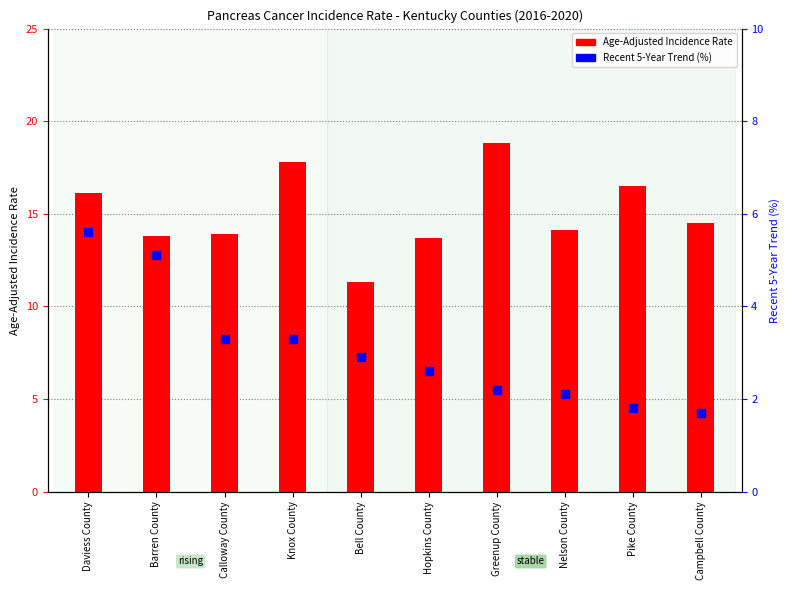

Is the value of Recent 5-Year Trend at Greenup County greater than the value of Age-Adjusted Incidence Rate at Bell County?

No